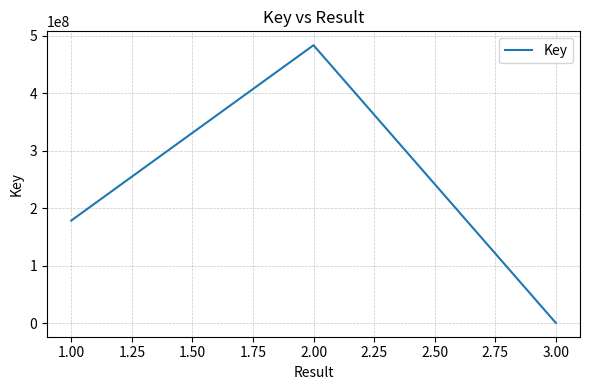

Reading right to left, list all the values displayed in this chart.

3.00=332607	2.00=483772957	1.00=178467751